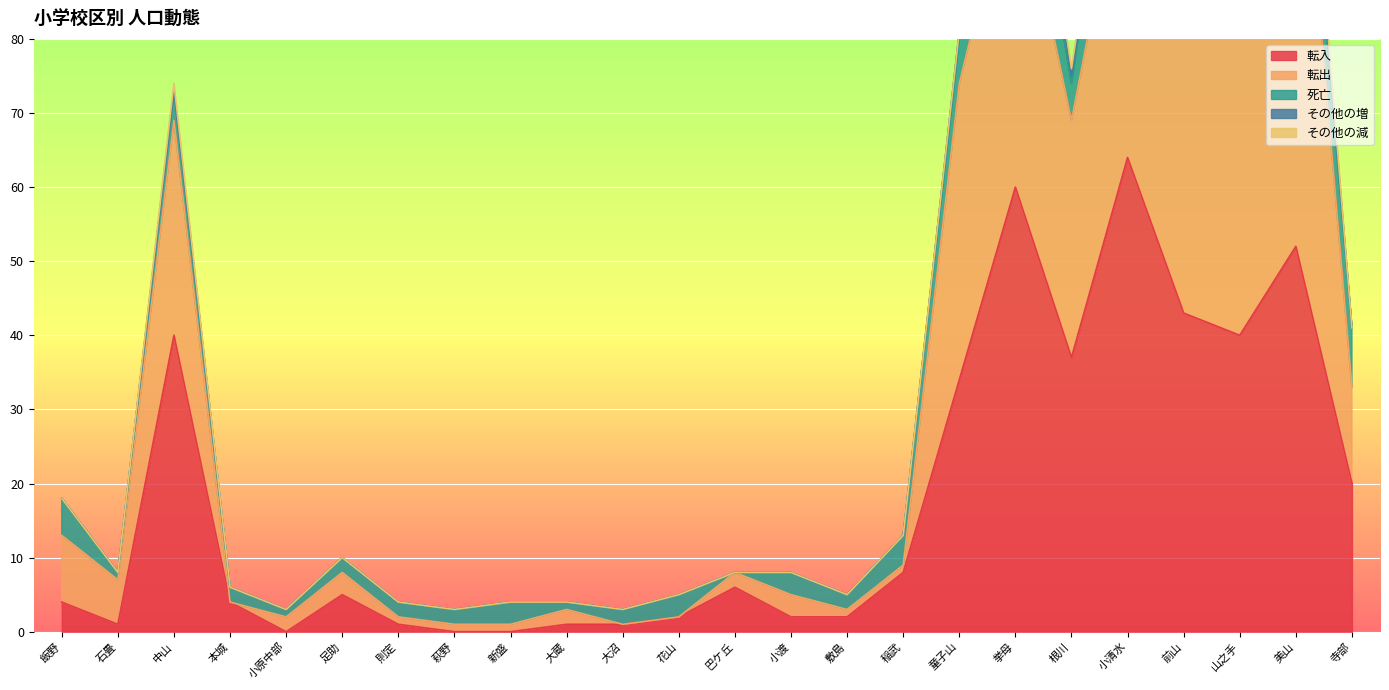

What is the sum of the 死亡 values at 小清水 and 山之手?

20